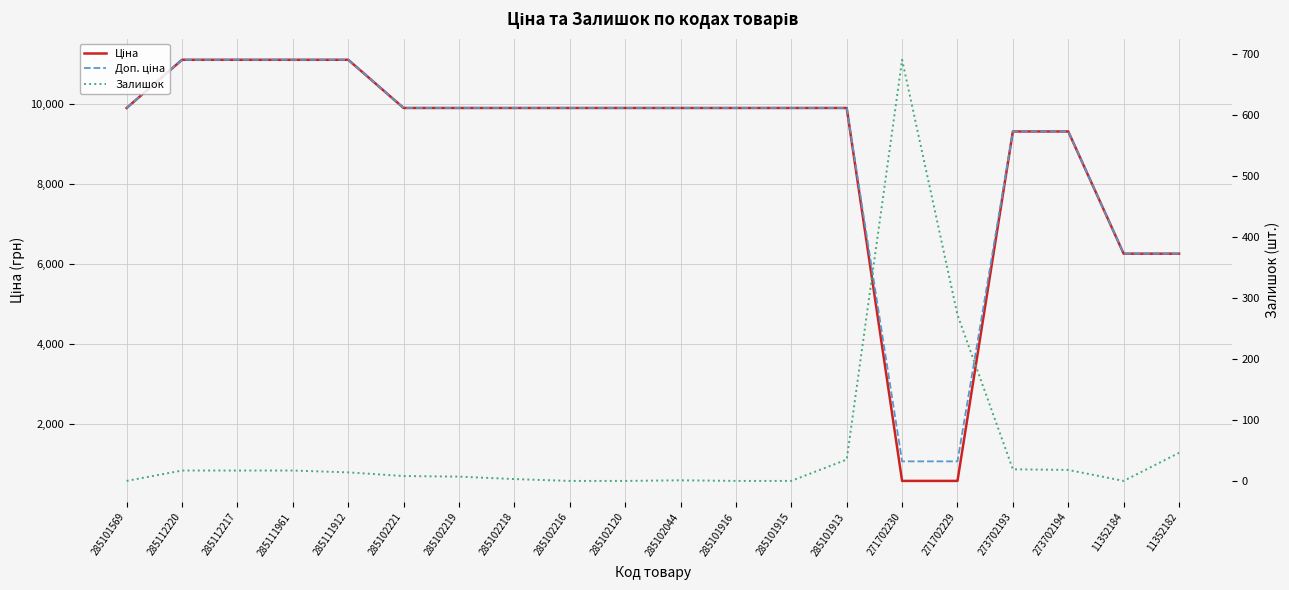

Reading left to right, list all the values displayed in this chart.

Ціна: 285101569=9908.5	285112220=11113.6	285112217=11113.6	285111961=11113.6	285111912=11113.6	285102221=9908.5	285102219=9908.5	285102218=9908.5	285102216=9908.5	285102120=9908.5	285102044=9908.5	285101916=9908.5	285101915=9908.5	285101913=9908.5	271702230=586.0	271702229=586.0	273702193=9321.4	273702194=9321.4	11352184=6266.7	11352182=6266.7
Доп. ціна: 285101569=9908.5	285112220=11113.6	285112217=11113.6	285111961=11113.6	285111912=11113.6	285102221=9908.5	285102219=9908.5	285102218=9908.5	285102216=9908.5	285102120=9908.5	285102044=9908.5	285101916=9908.5	285101915=9908.5	285101913=9908.5	271702230=1074.5	271702229=1074.5	273702193=9321.4	273702194=9321.4	11352184=6266.7	11352182=6266.7
Залишок: 285101569=0.0	285112220=17.0	285112217=17.0	285111961=17.0	285111912=14.0	285102221=8.0	285102219=7.0	285102218=3.0	285102216=0.0	285102120=0.0	285102044=1.0	285101916=0.0	285101915=0.0	285101913=35.0	271702230=690.0	271702229=272.0	273702193=19.0	273702194=18.0	11352184=0.0	11352182=46.0